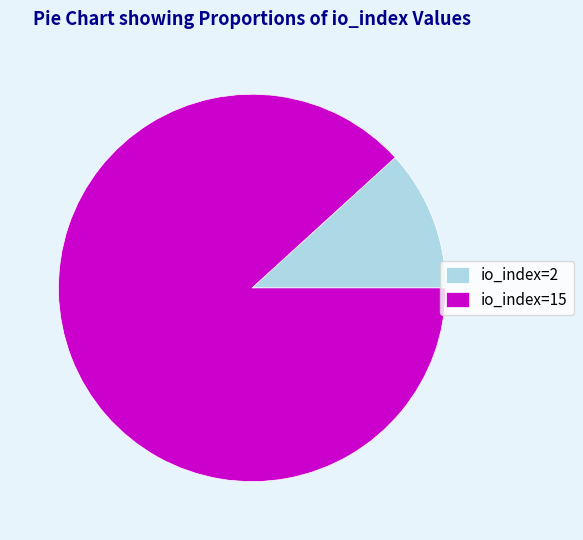

What is the largest slice in the pie chart?

io_index=15